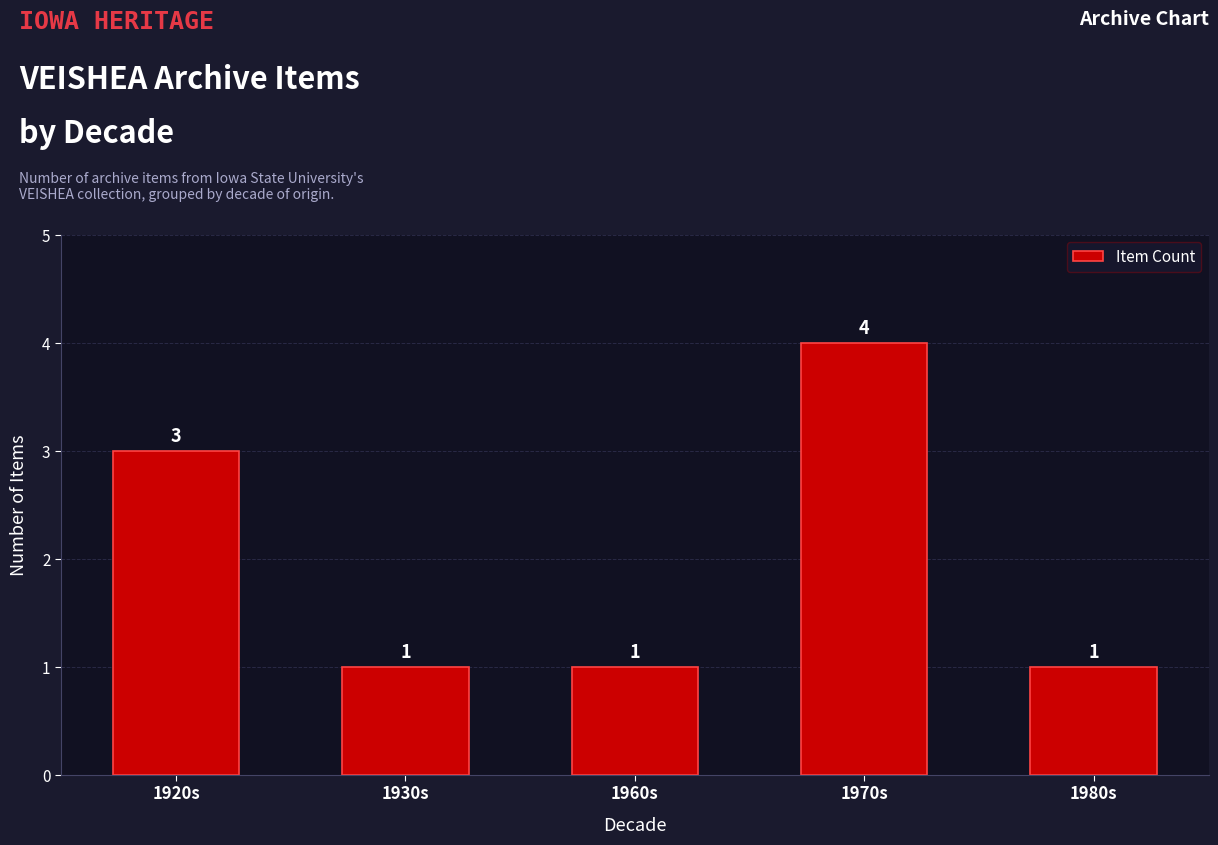

What is the value of the 3rd bar from the left?

1